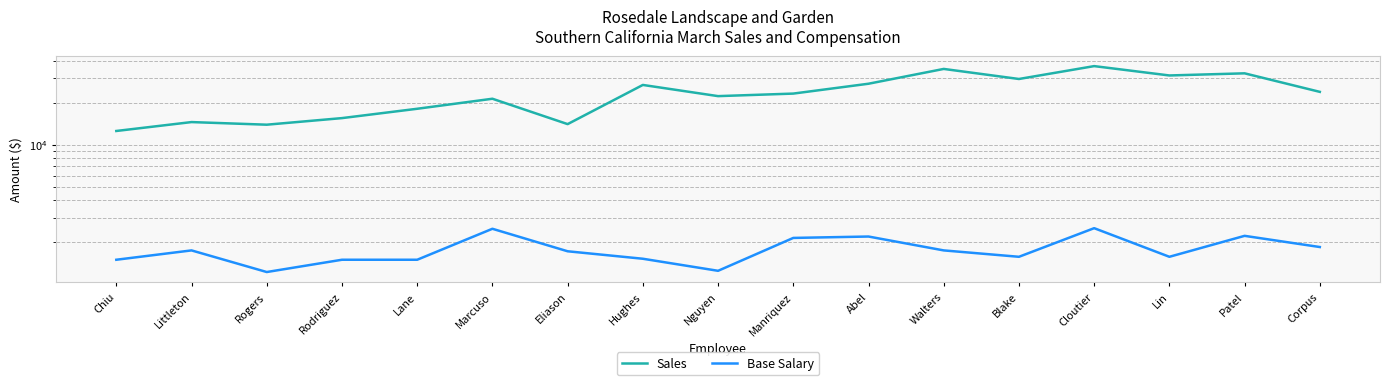

The Base Salary series shows 1987 at Nguyen. True or false?

False